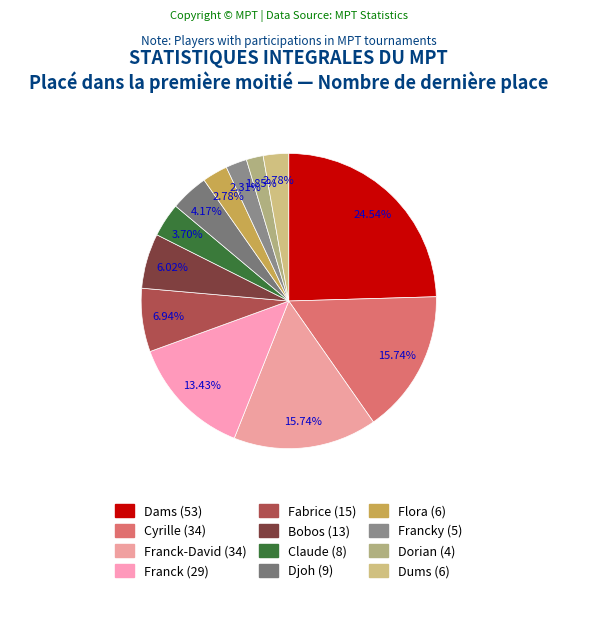

Is there any slice that represents more than half of the pie?

No